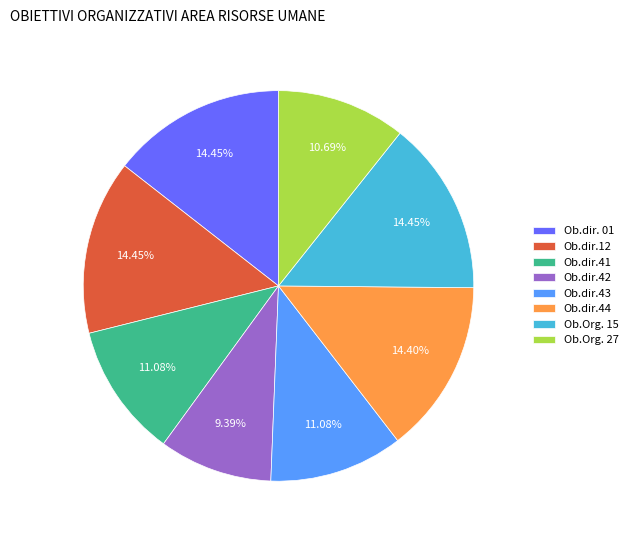

Does any single category account for the majority?

No